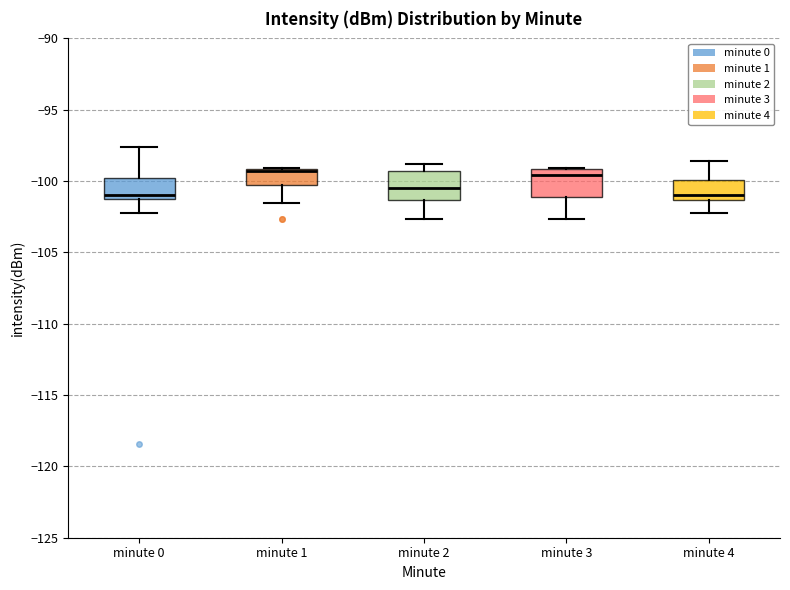

Where does the median line of the box for minute 1 sit on the y-axis? The values are not printed on the chart, so give them approximately, as read against the axis.

-99.5